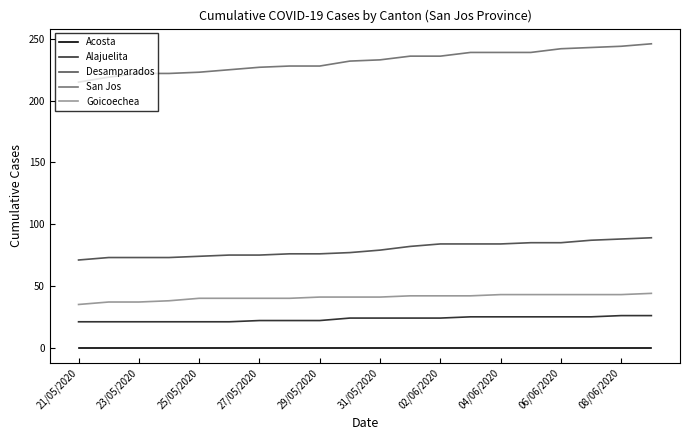

Which series has the largest range (max minus min)?

San Jos